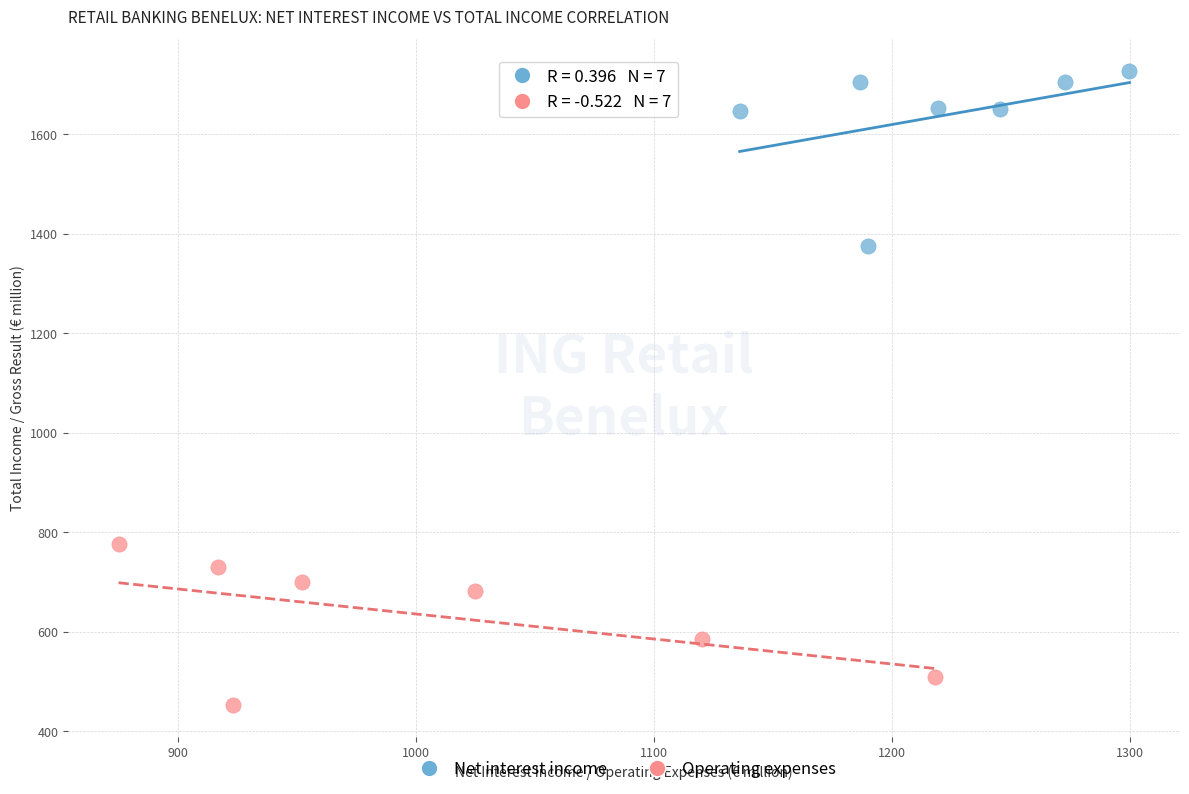

Which series contains the lowest Y value?

Operating expenses